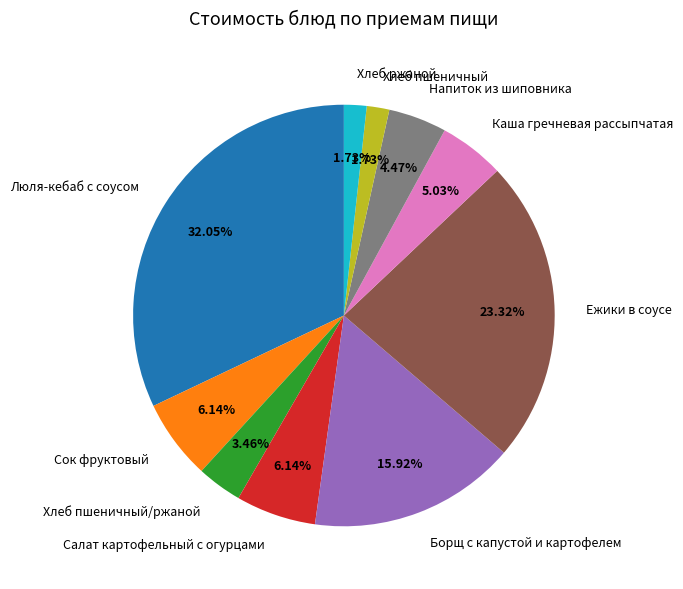

What is the largest slice in the pie chart?

Люля-кебаб с соусом